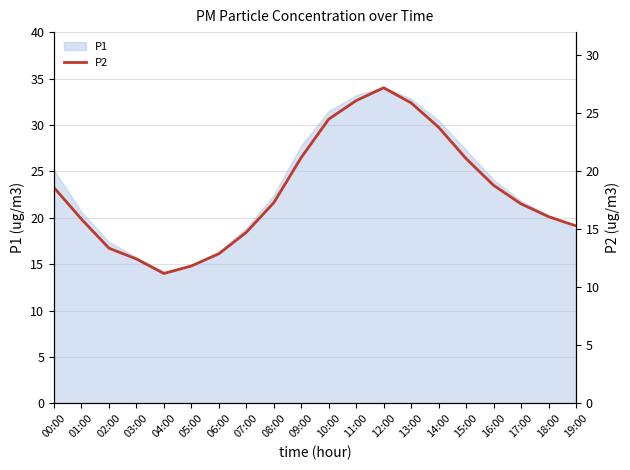

Which label corresponds to the smallest value in the chart?

04:00